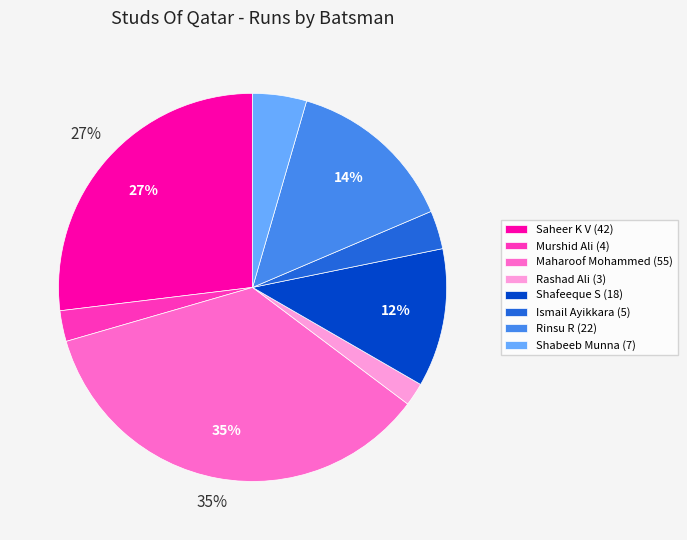

Between Maharoof Mohammed (55) and Saheer K V (42), which is larger?

Maharoof Mohammed (55)